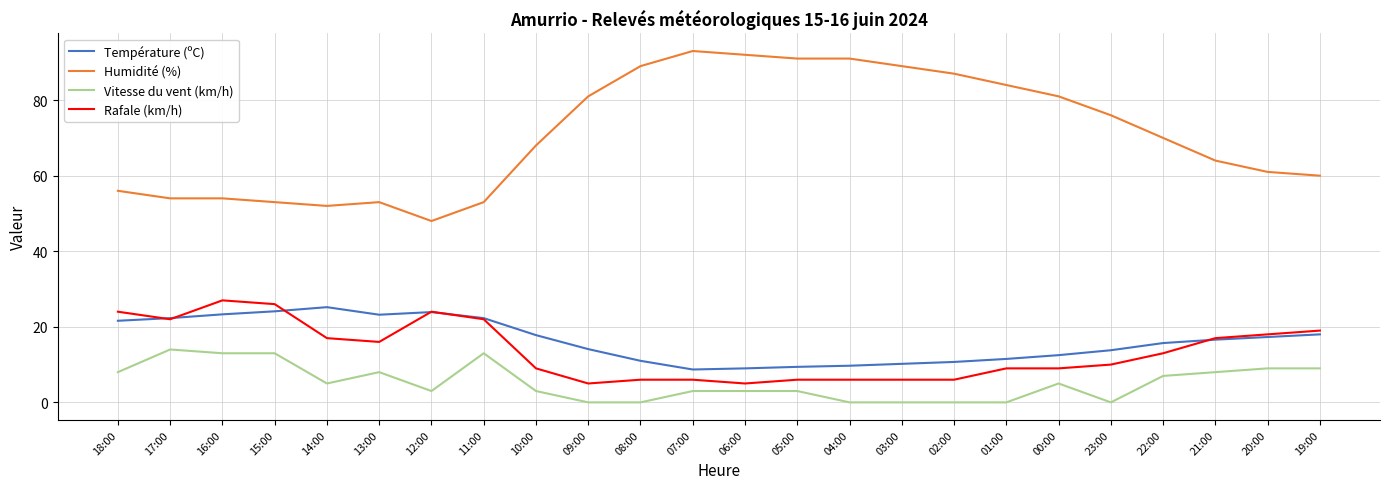

Rank the series at 04:00 from lowest to highest value.

Vitesse du vent (km/h), Rafale (km/h), Température (ºC), Humidité (%)